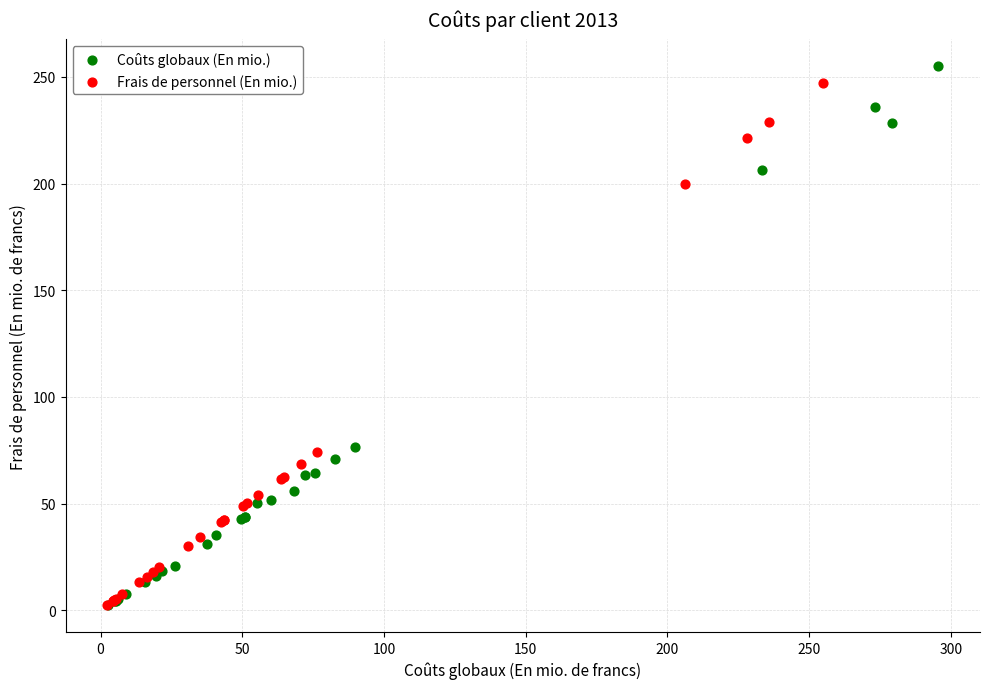

What are all the series names shown in the legend?

Coûts globaux (En mio.), Frais de personnel (En mio.)